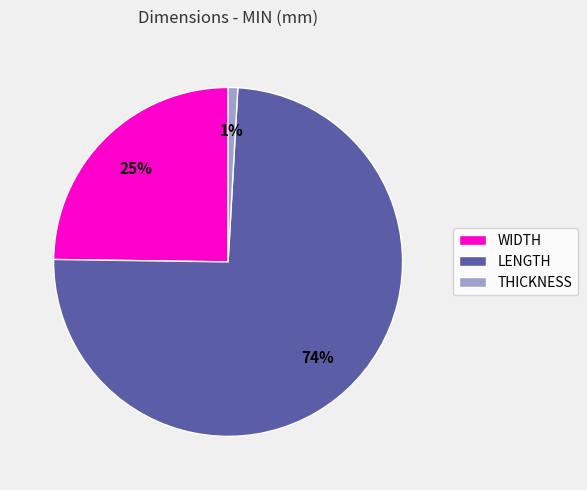

Do THICKNESS and WIDTH together represent more than half of the pie?

No